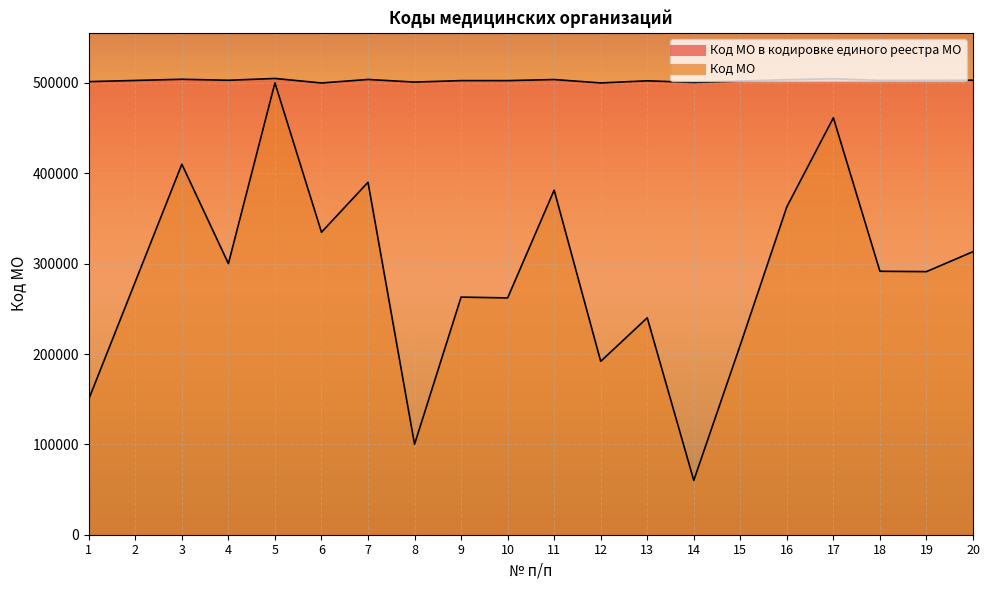

True or false: Код МО в кодировке единого реестра МО has a value of 503901 at 7.

True